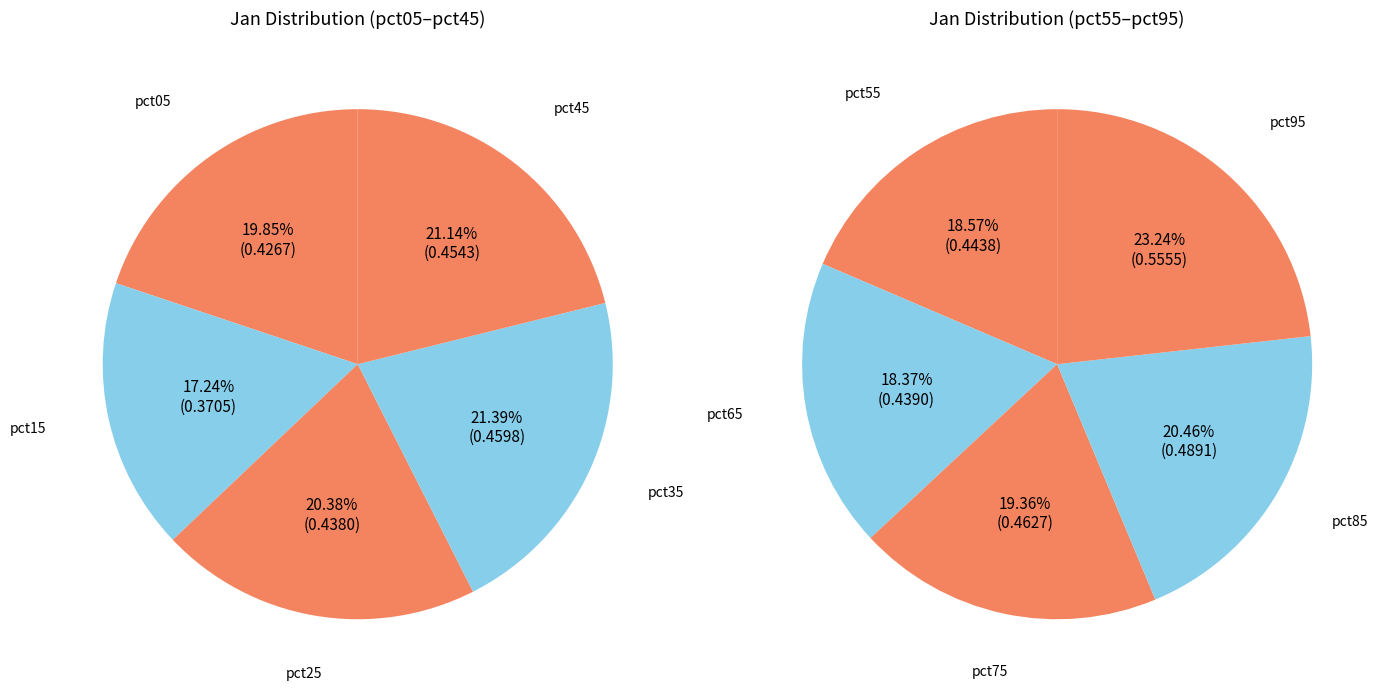

Rank the categories by value from highest to lowest.

pct95, pct85, pct75, pct35, pct45, pct55, pct65, pct25, pct05, pct15